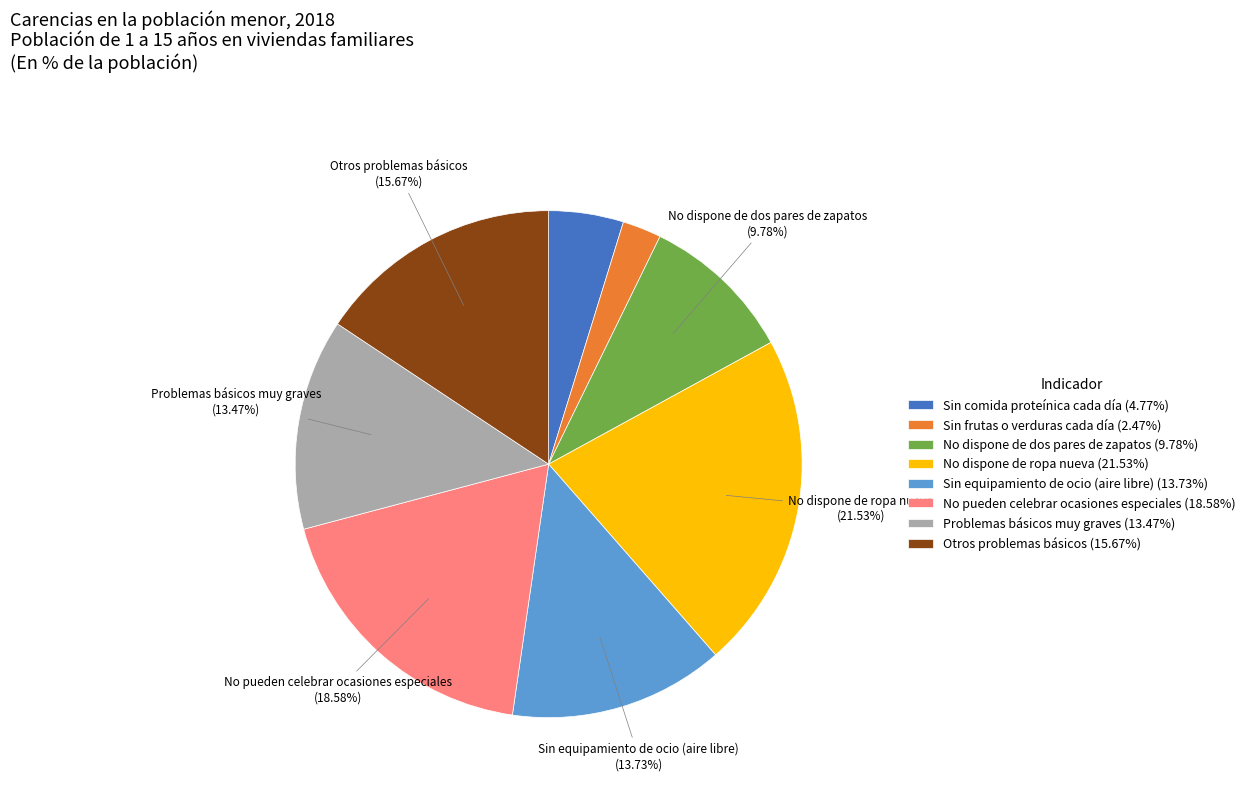

What is the largest slice in the pie chart?

No dispone de ropa nueva